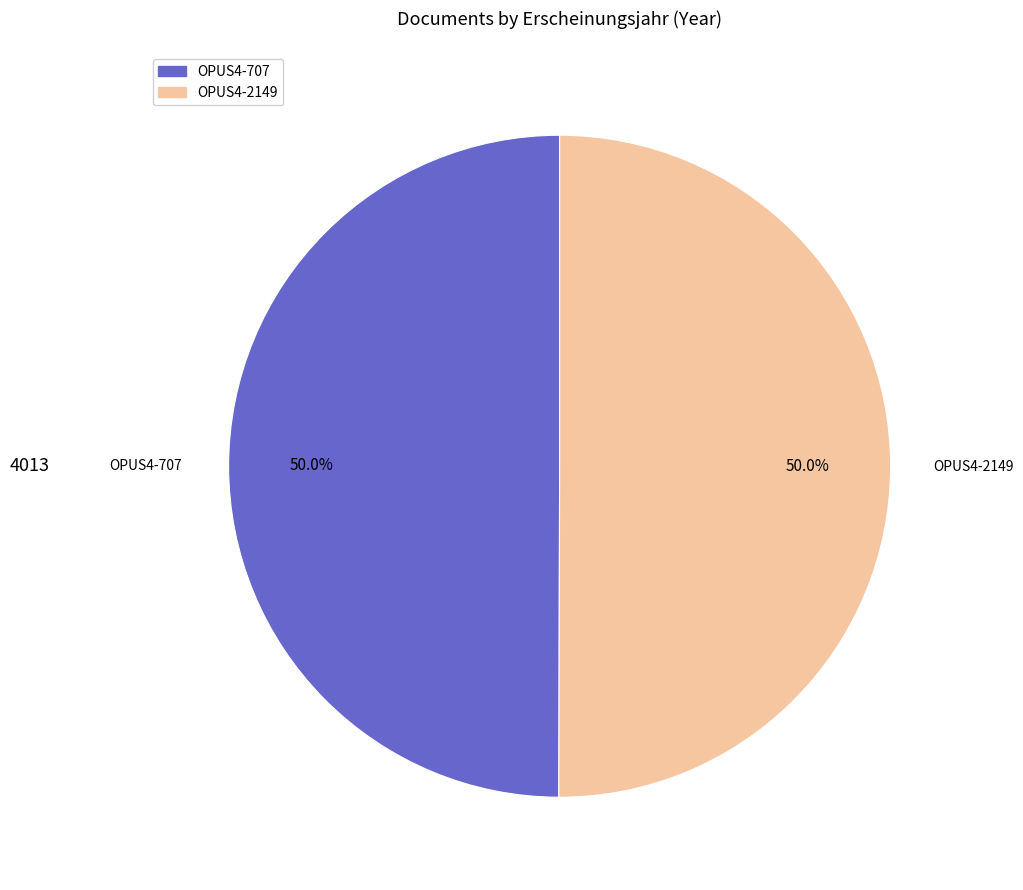

Count the number of slices in the pie.

2